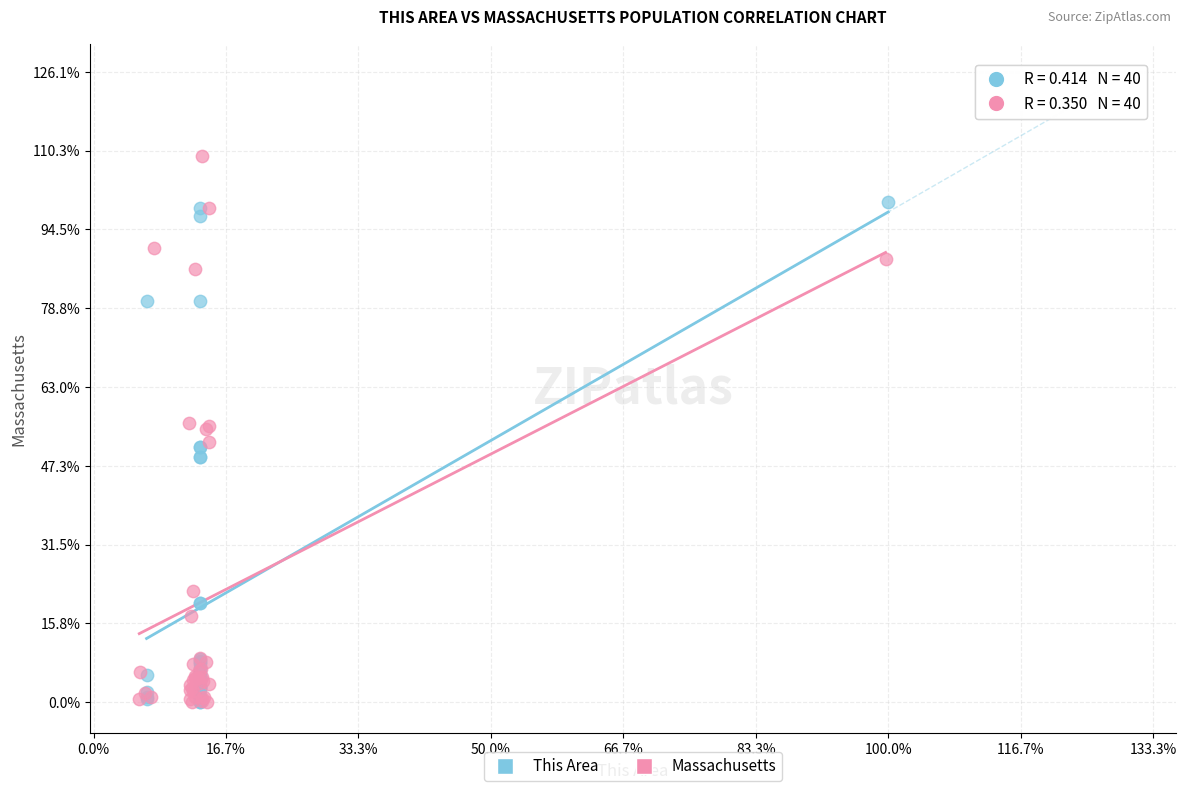

What are all the series names shown in the legend?

This Area, Massachusetts